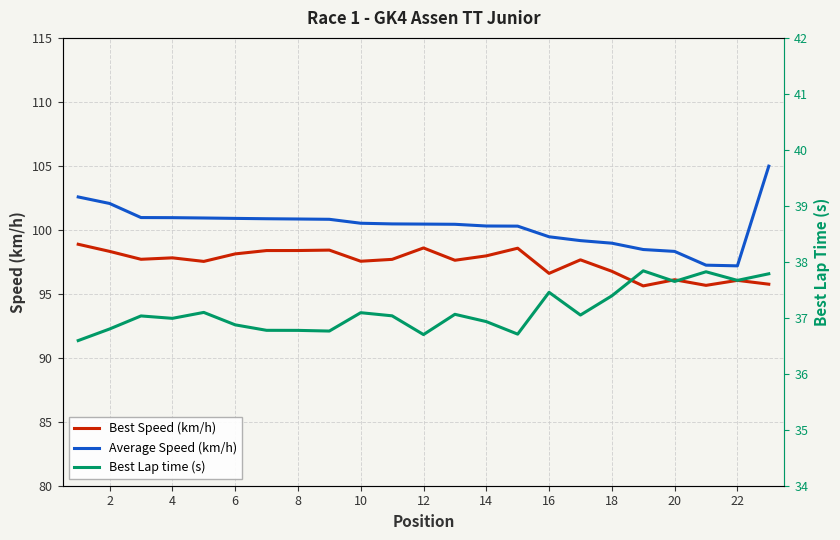

True or false: Average Speed (km/h) and Best Speed (km/h) intersect in this chart.

False